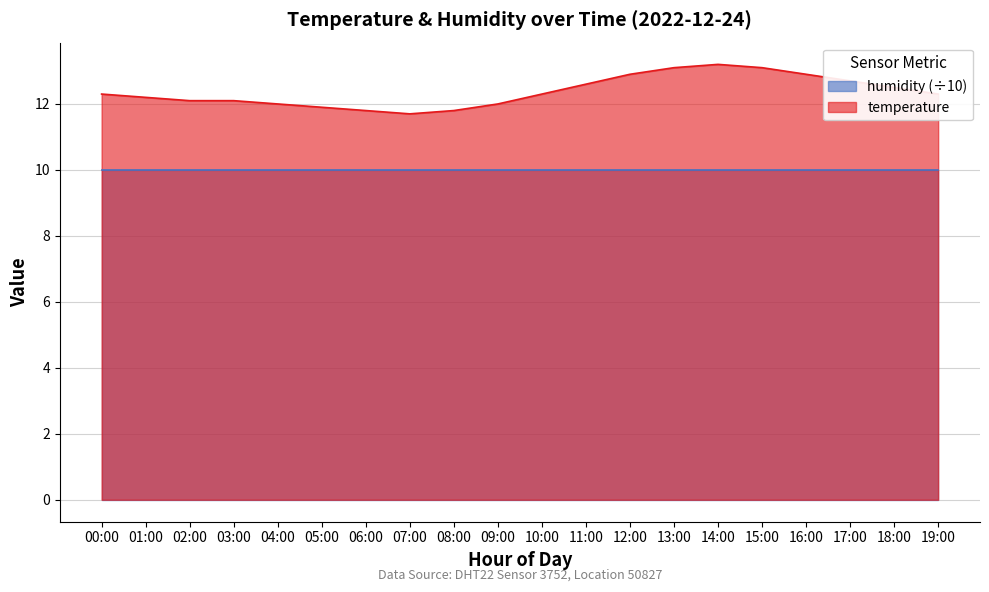

What is the change in value from 09:00 to 15:00?

+1.1